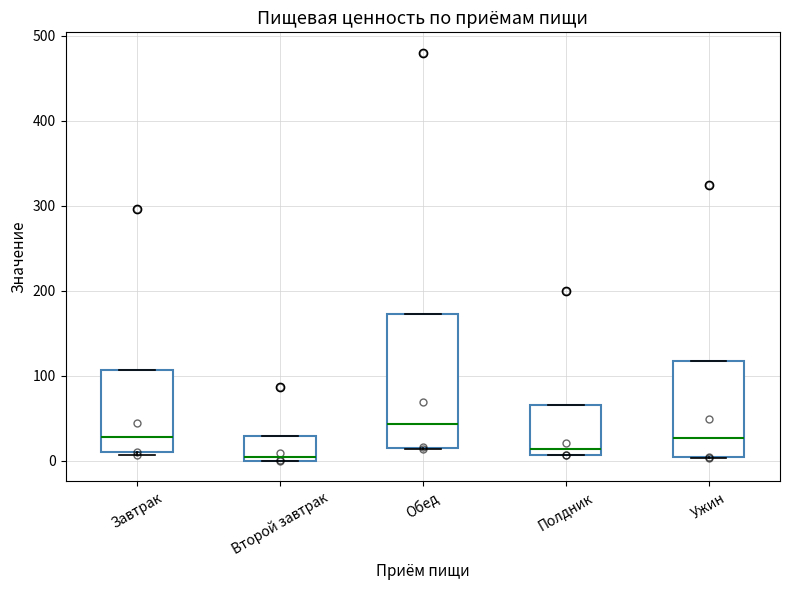

Reading left to right, read every box against the y-axis: the position of its median line, the range the box covers, and the ends of its whiskers. The values are not printed on the chart, so give them approximately, as read against the axis.

Завтрак: median 30, box 10 to 110, whiskers 10 to 110
Второй завтрак: median 10, box 0 to 30, whiskers 0 to 30
Обед: median 40, box 20 to 170, whiskers 10 to 170
Полдник: median 10 (just above the box's lower edge), box 10 to 70, whiskers 10 to 70
Ужин: median 30, box 0 to 120, whiskers 0 to 120